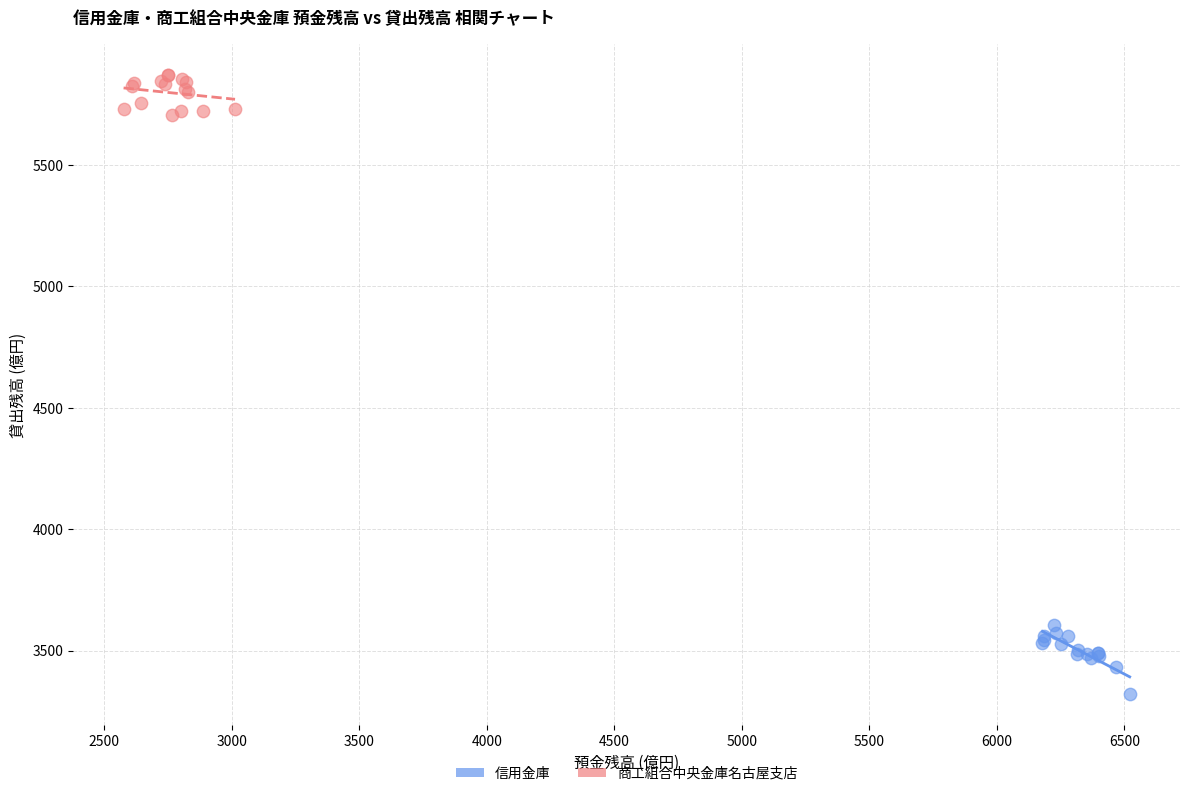

Which series contains the highest Y value?

商工組合中央金庫名古屋支店